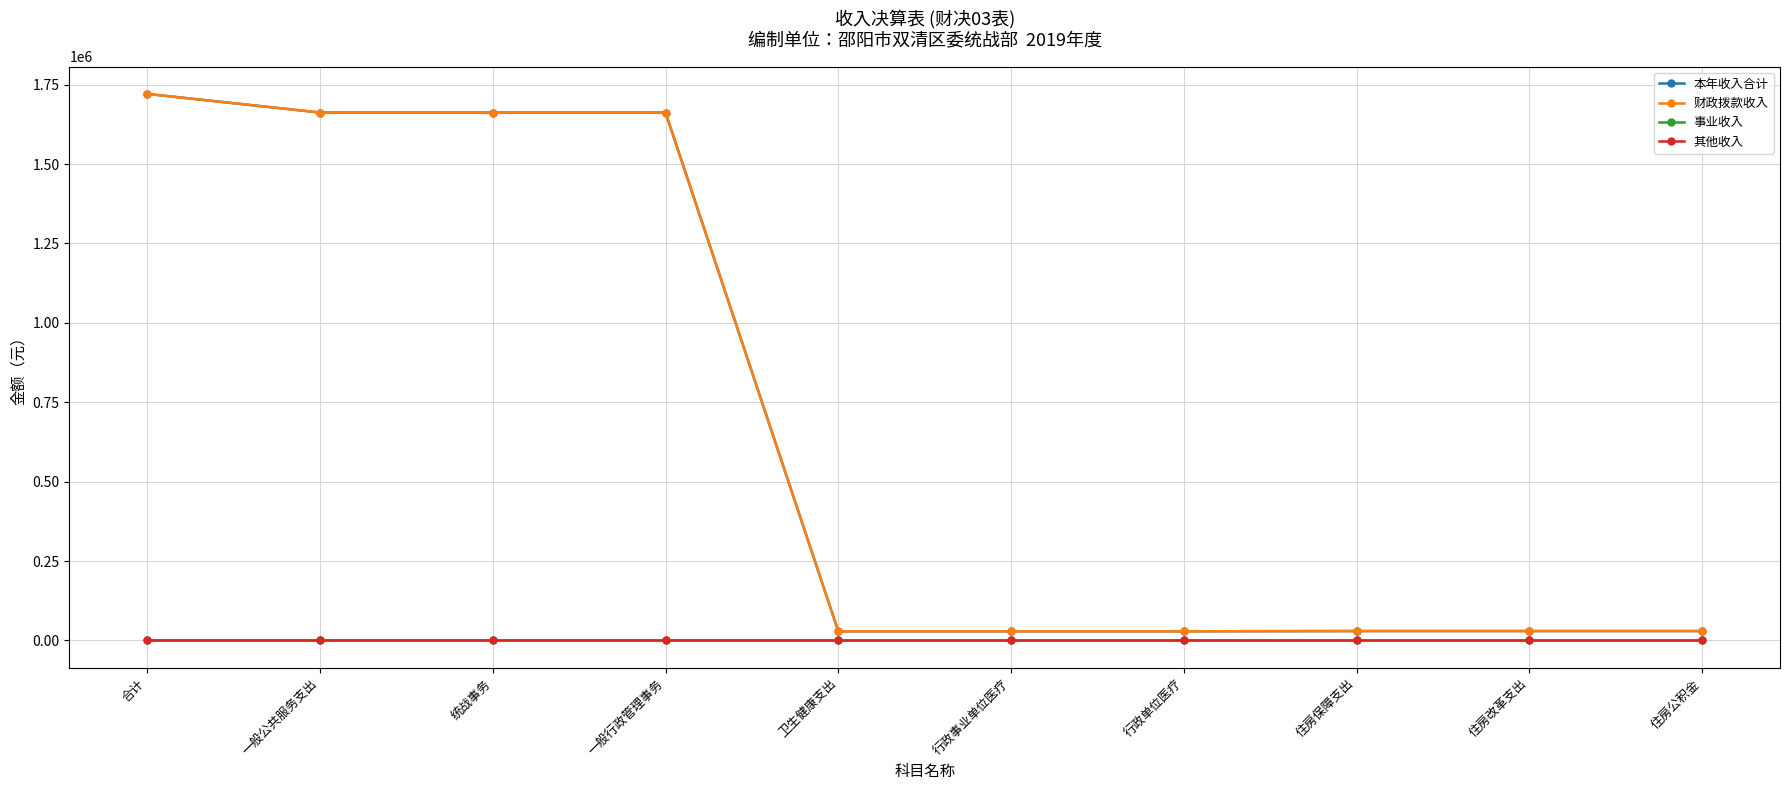

True or false: 其他收入 and 本年收入合计 intersect in this chart.

False